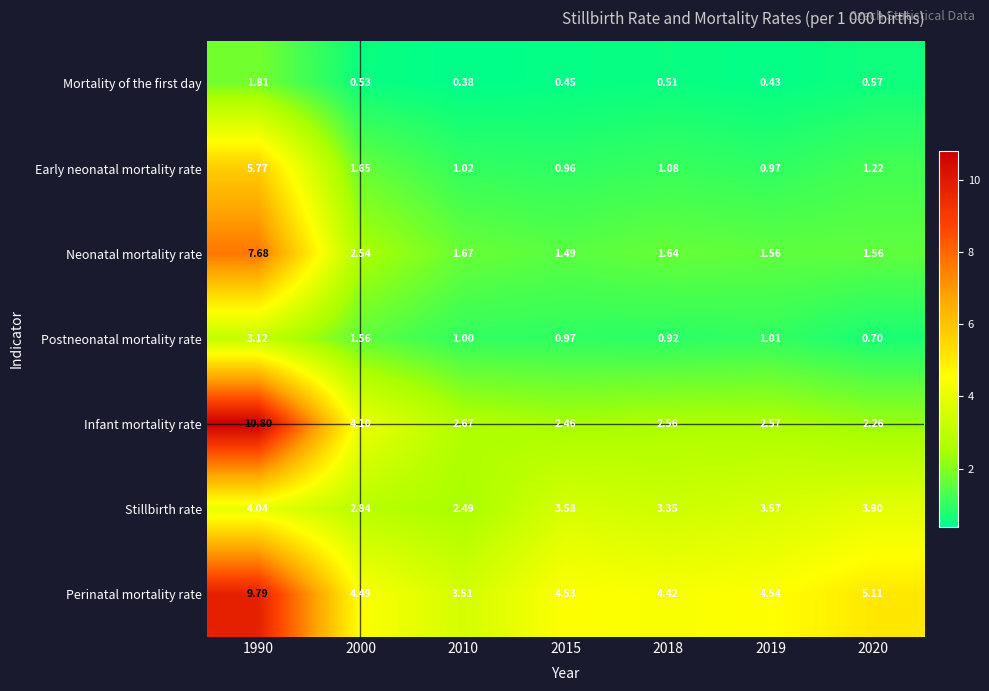

Which series has the largest total across all categories?

Perinatal mortality rate